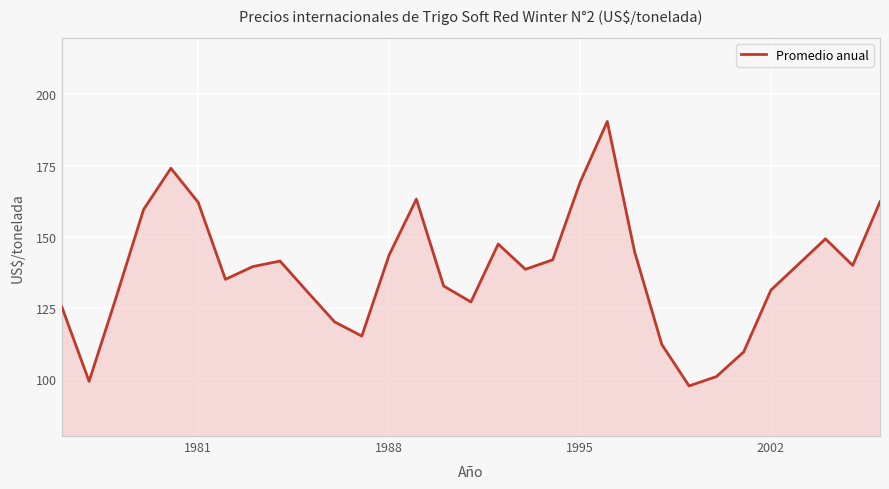

What is the smallest value displayed?

97.6